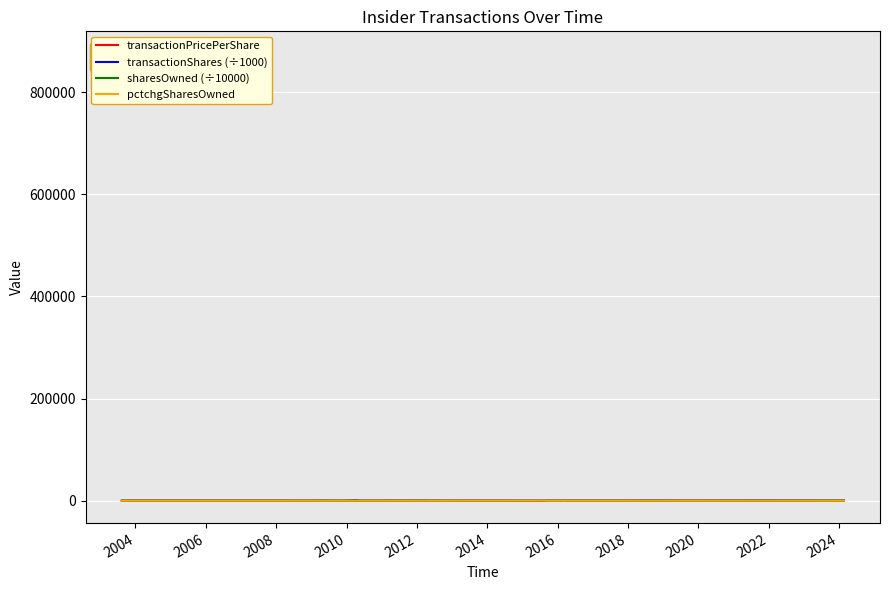

Count the number of categories in the chart.

30